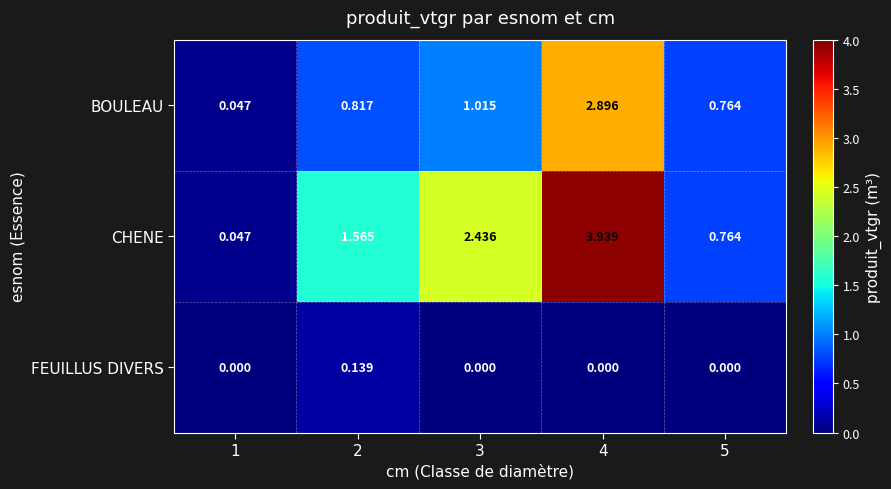

Between 3 and 5, which series saw the biggest shift?

CHENE